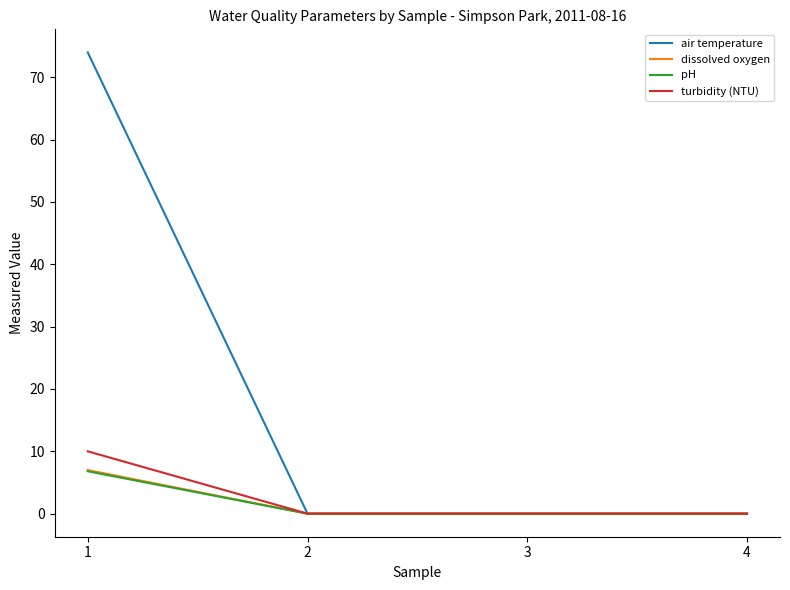

Does the chart have visible grid lines?

No